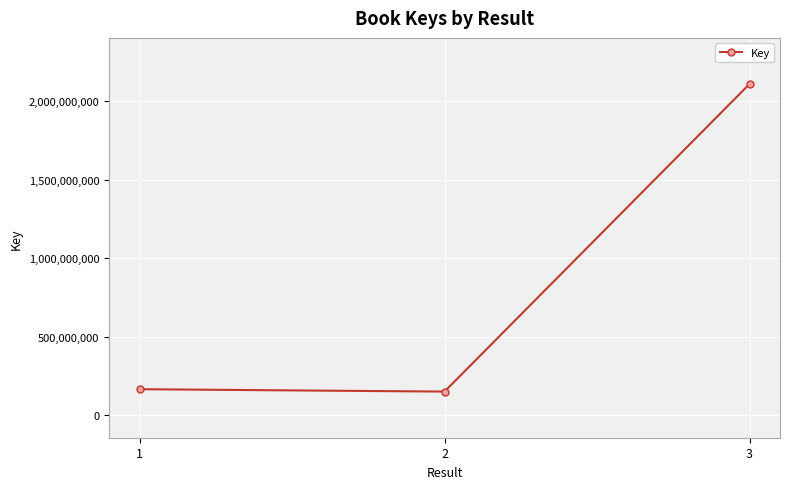

Reading left to right, transcribe all the data shown in this chart.

1=166684984	2=151499770	3=2108573648